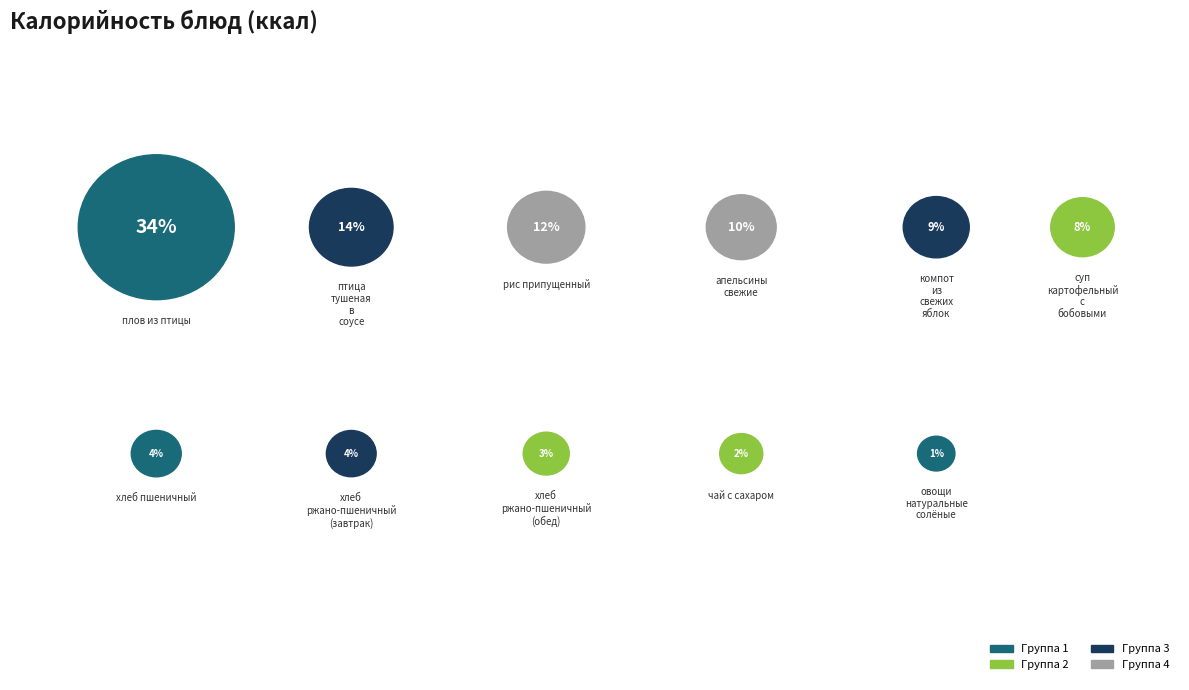

What is the ratio of the value at чай с сахаром to the value at хлеб пшеничный?

0.5